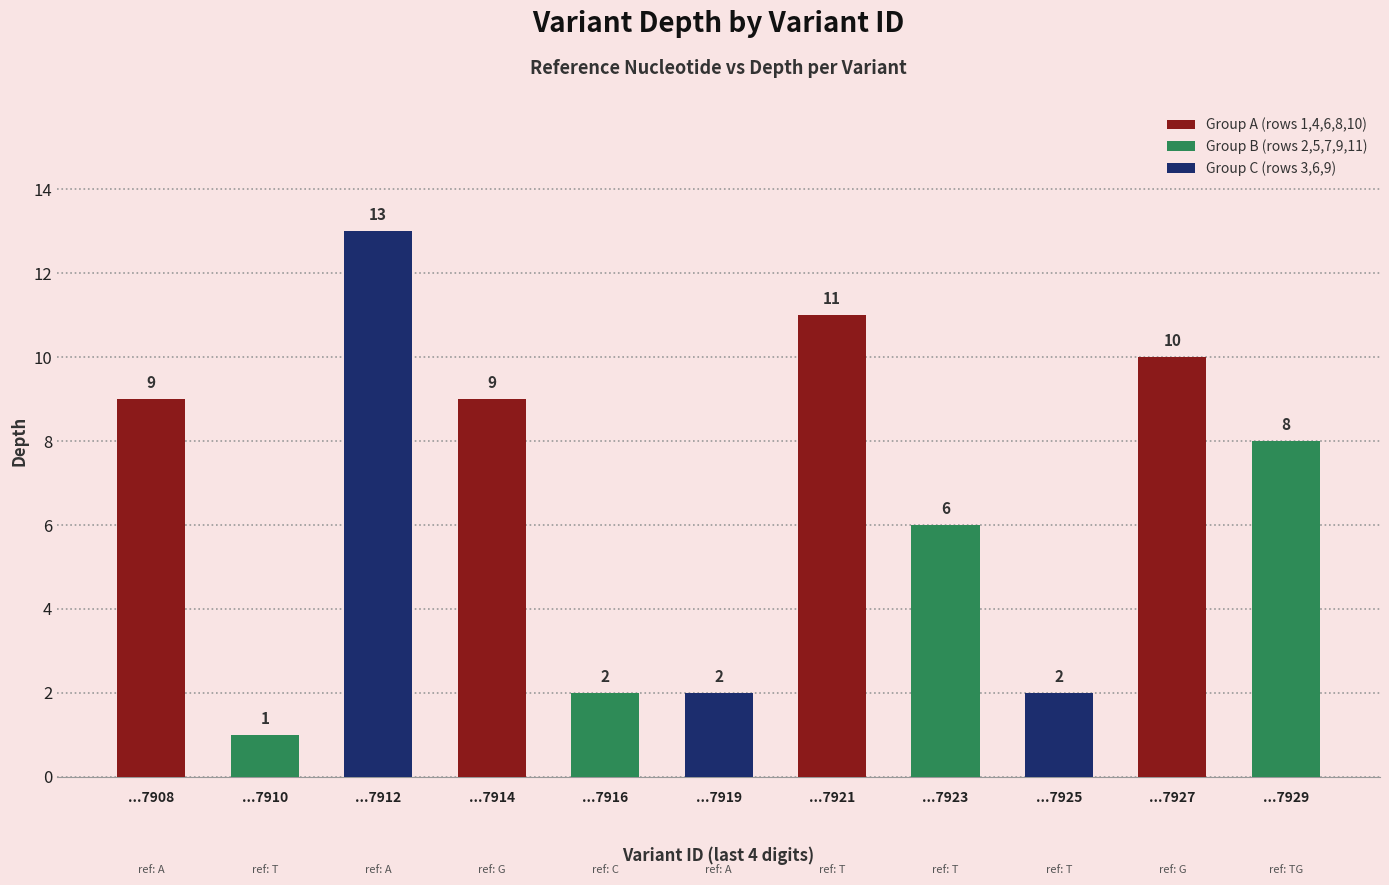

At which category does the chart reach its peak across all series?

...7912